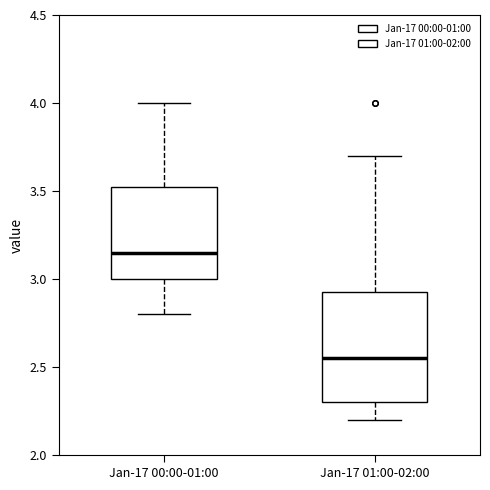

Reading left to right, transcribe this box plot: for each box, give where its median line is, the range the box spans, and where its two whiskers end, as read against the y-axis. The values are not printed on the chart, so give them approximately, as read against the axis.

Jan-17 00:00-01:00: median 3.15, box 3.00 to 3.55, whiskers 2.80 to 4.00
Jan-17 01:00-02:00: median 2.55, box 2.30 to 2.95, whiskers 2.20 to 3.70